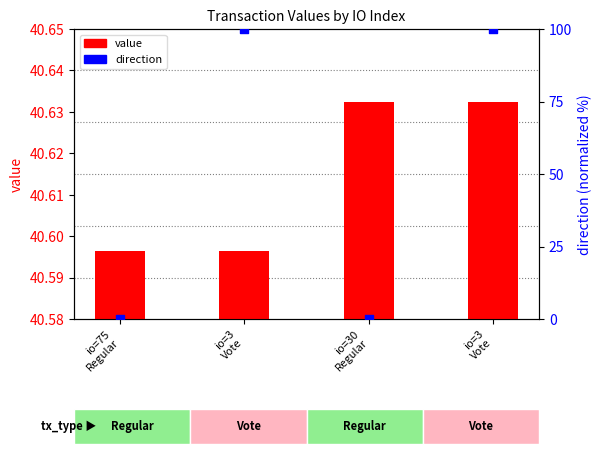

Which series has the widest spread of Y values?

direction (normalized)